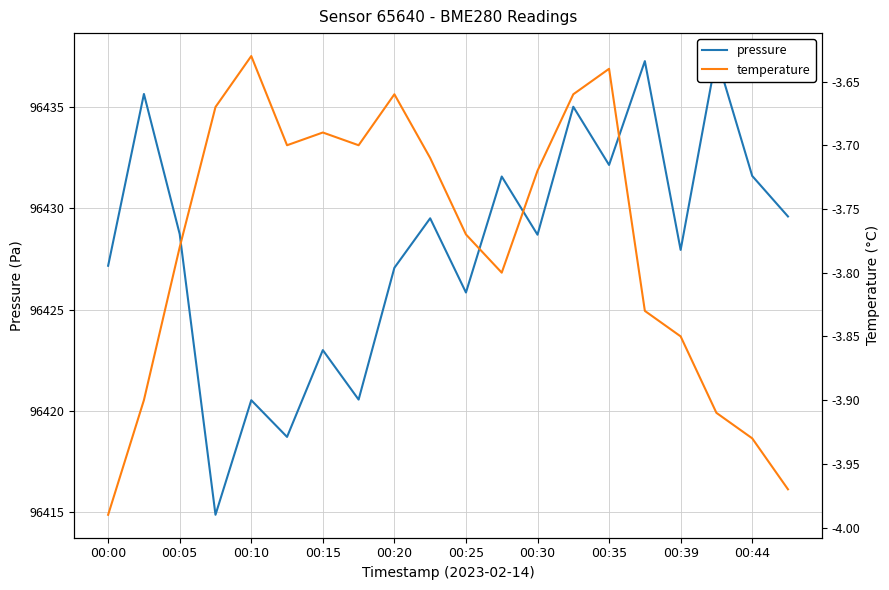

True or false: pressure has more than 0 interior local peaks.

True